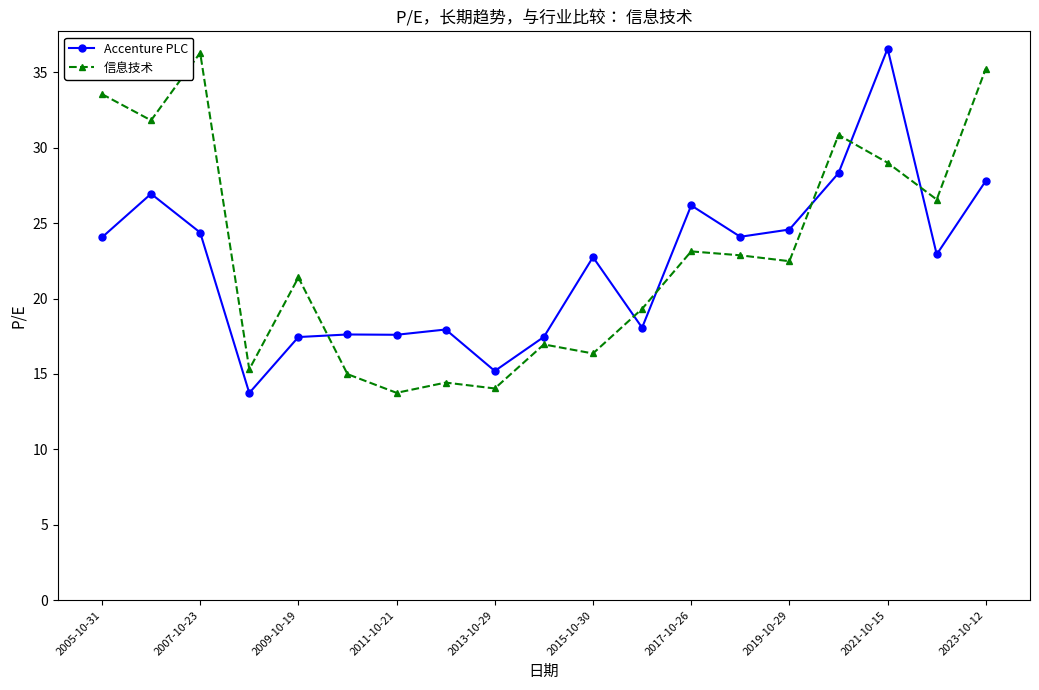

How many values in the Accenture PLC series are below 22?

8